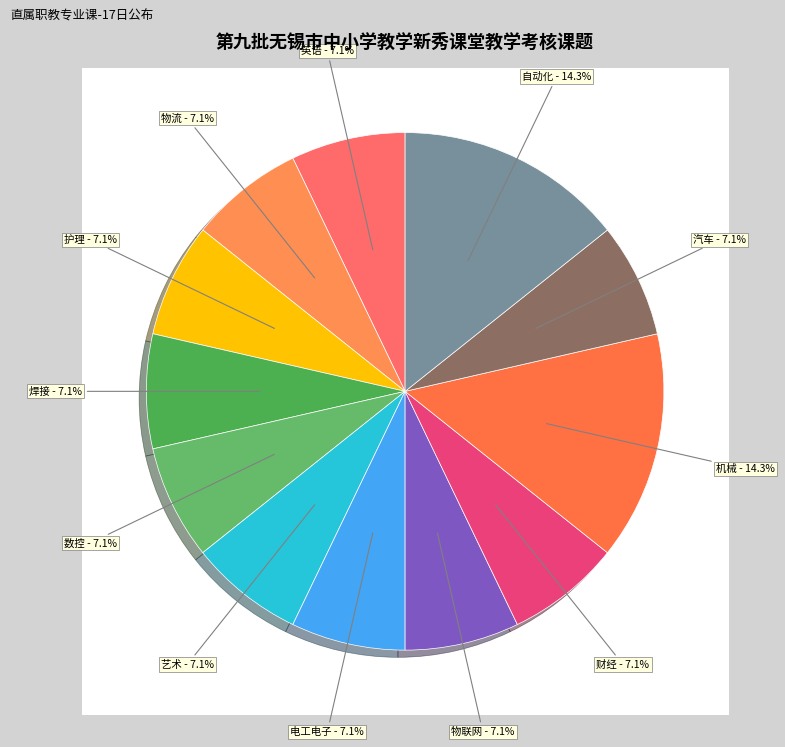

Which slice is the largest?

机械